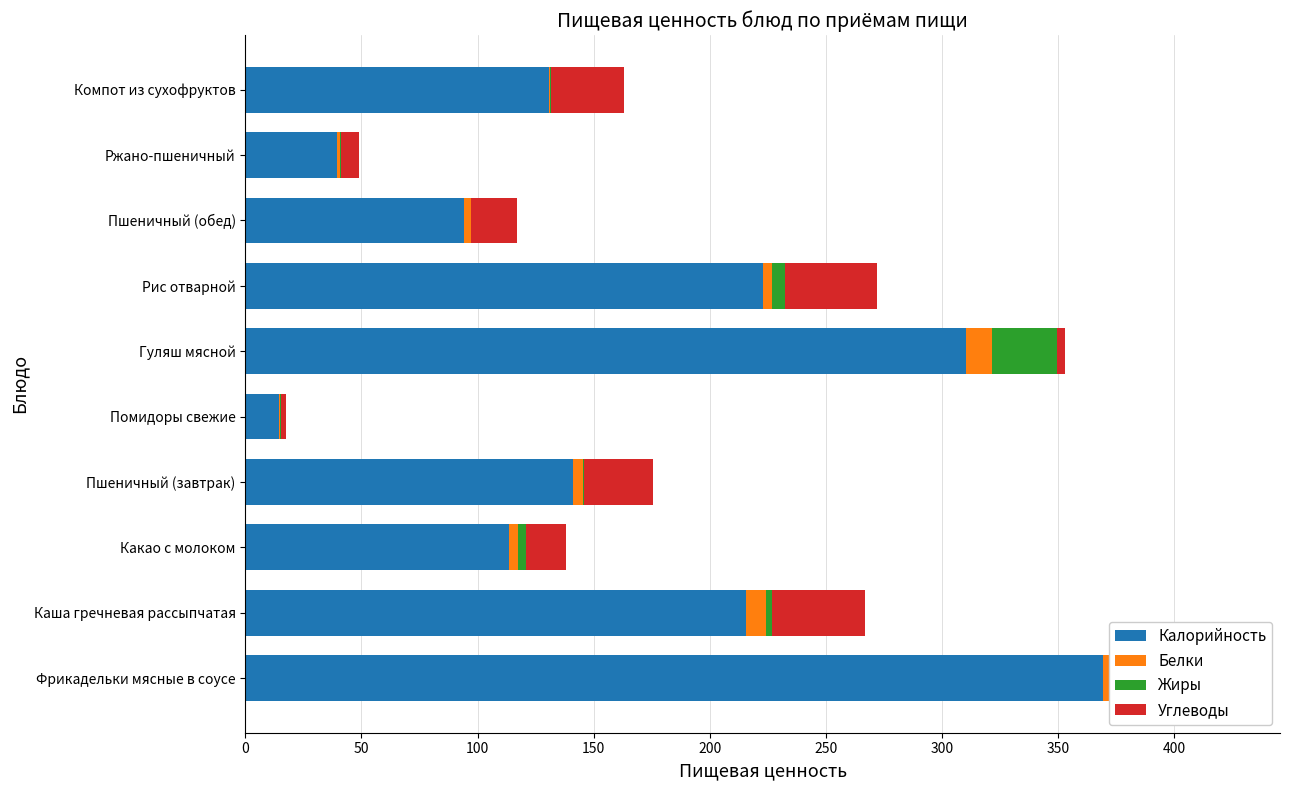

Reading left to right, list all the values displayed in this chart.

Калорийность: 369.3	215.6	113.5	141.0	14.4	310.4	223.0	94.0	39.6	130.8
Белки: 11.0	8.8	4.0	4.6	0.7	11.2	3.8	3.0	1.3	0.6
Жиры: 29.8	2.3	3.2	0.5	0.1	27.9	5.4	0.3	0.2	0.1
Углеводы: 14.2	40.0	17.2	29.5	2.3	3.6	39.7	19.7	7.9	31.6